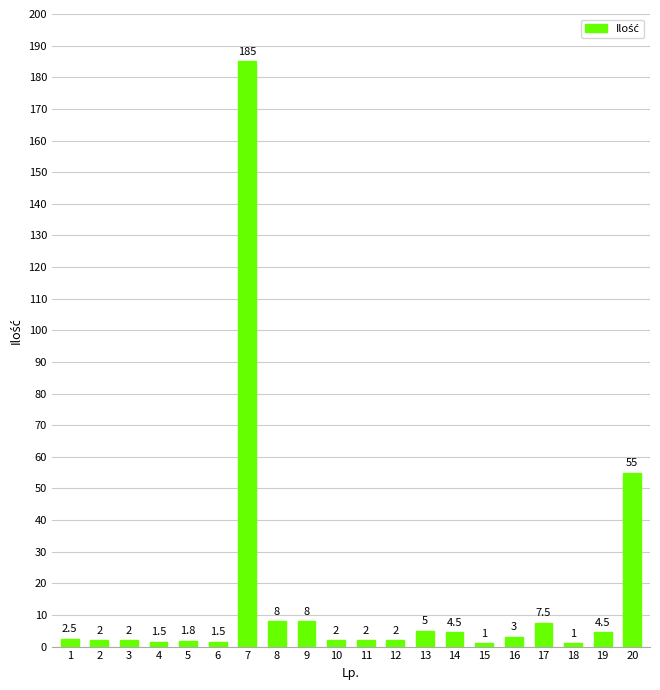

How many data points does each series have?

20